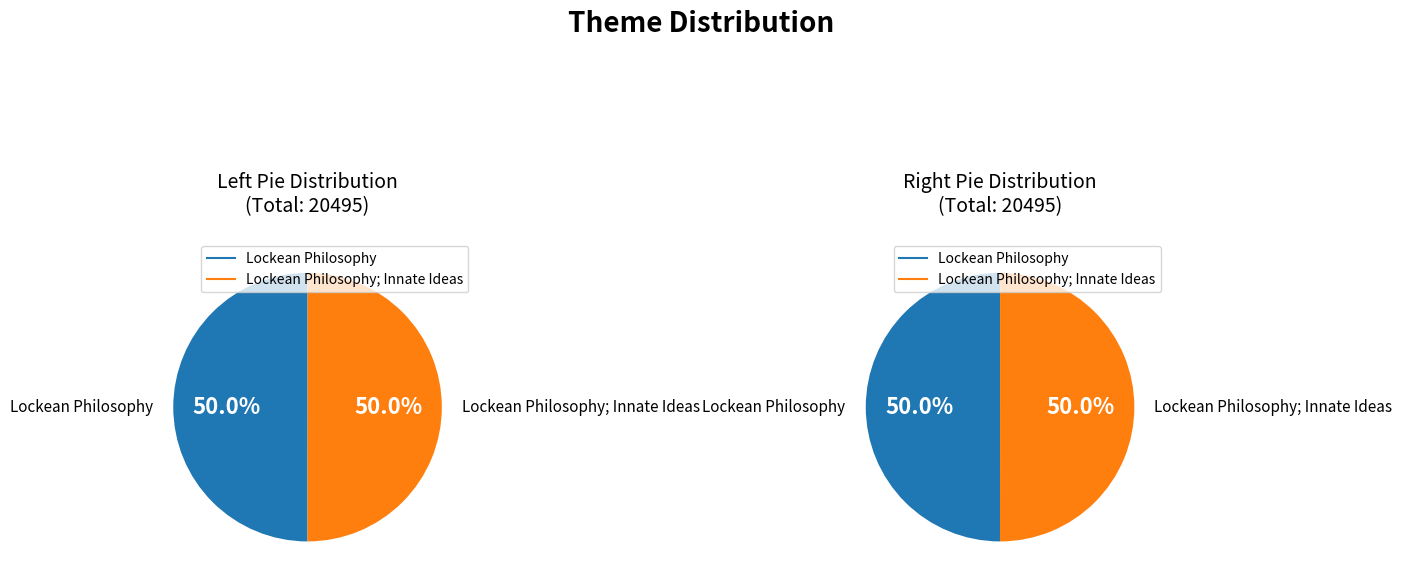

What is the smallest slice in the pie chart?

Lockean Philosophy